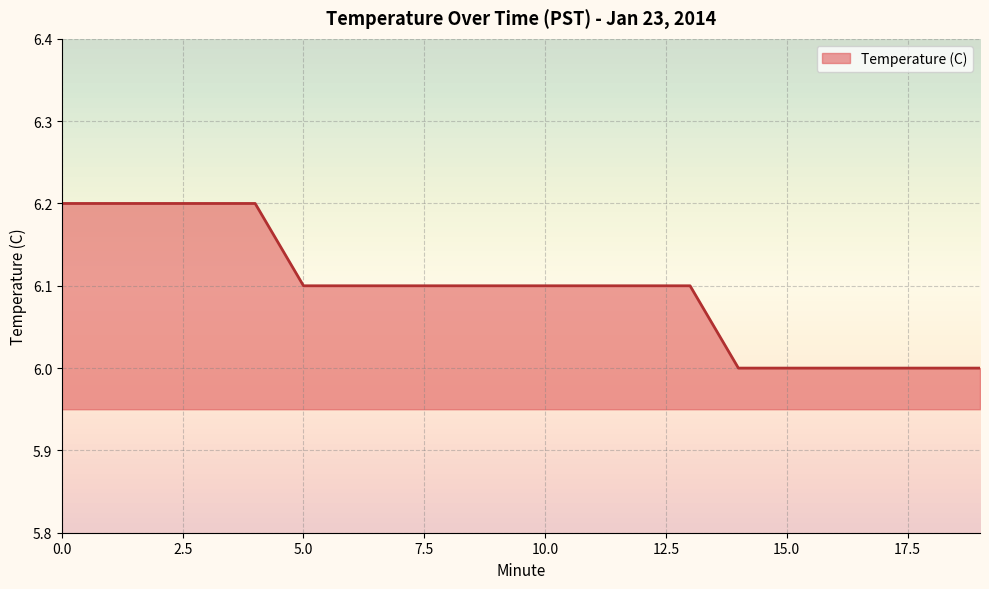

What is the maximum value shown in the chart?

6.2